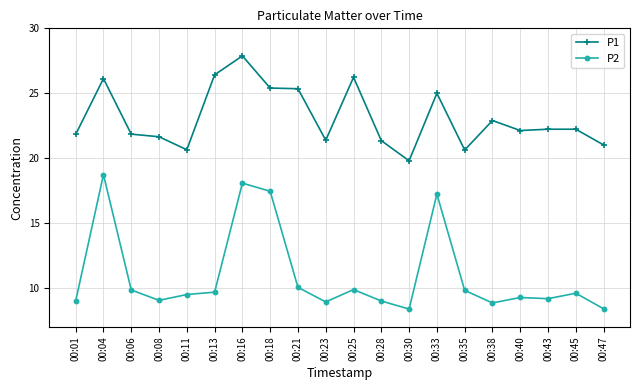

List the series in order of their peak value, lowest first.

P2, P1